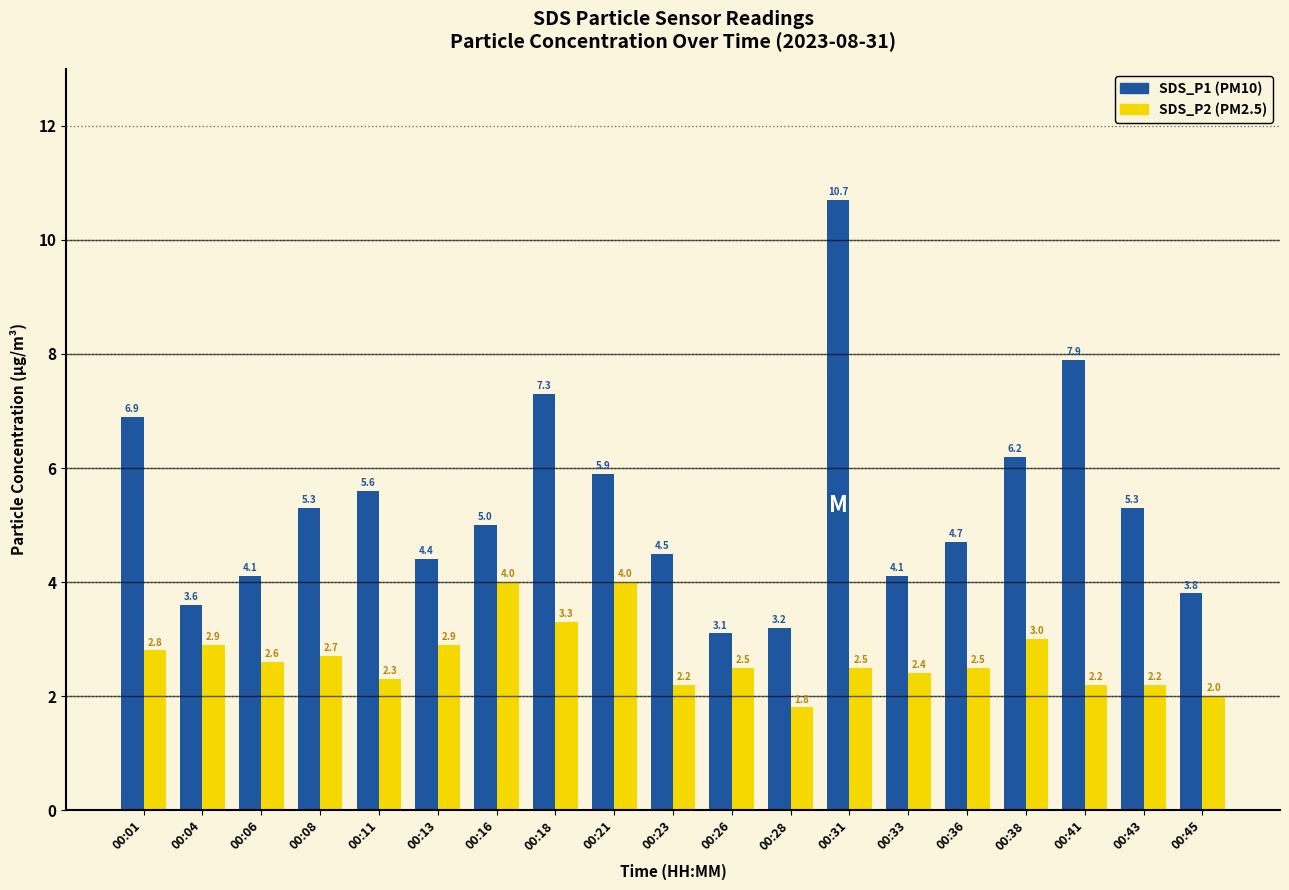

At which category is the sum across all series the highest?

00:31